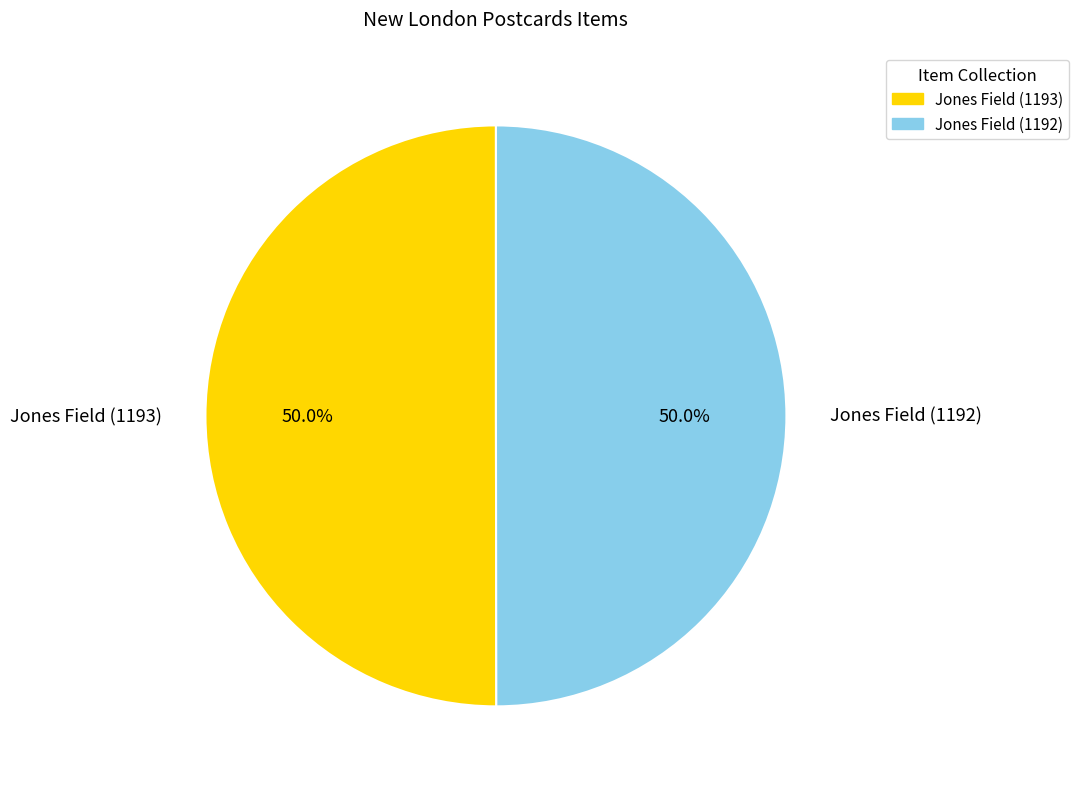

How much of the chart is everything except Jones Field (1193)?

50.0%